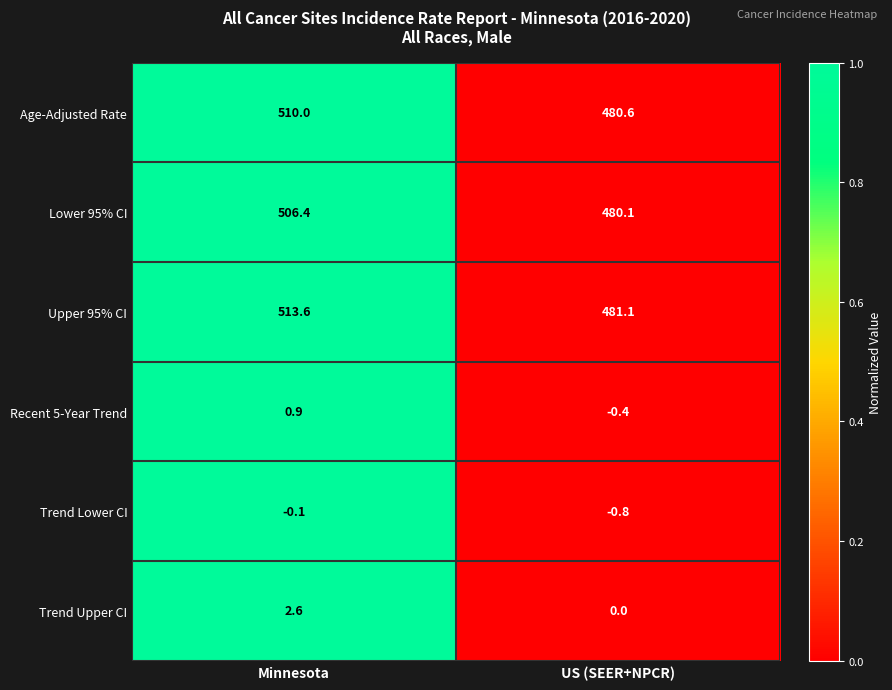

At which category is the sum across all series the highest?

Minnesota